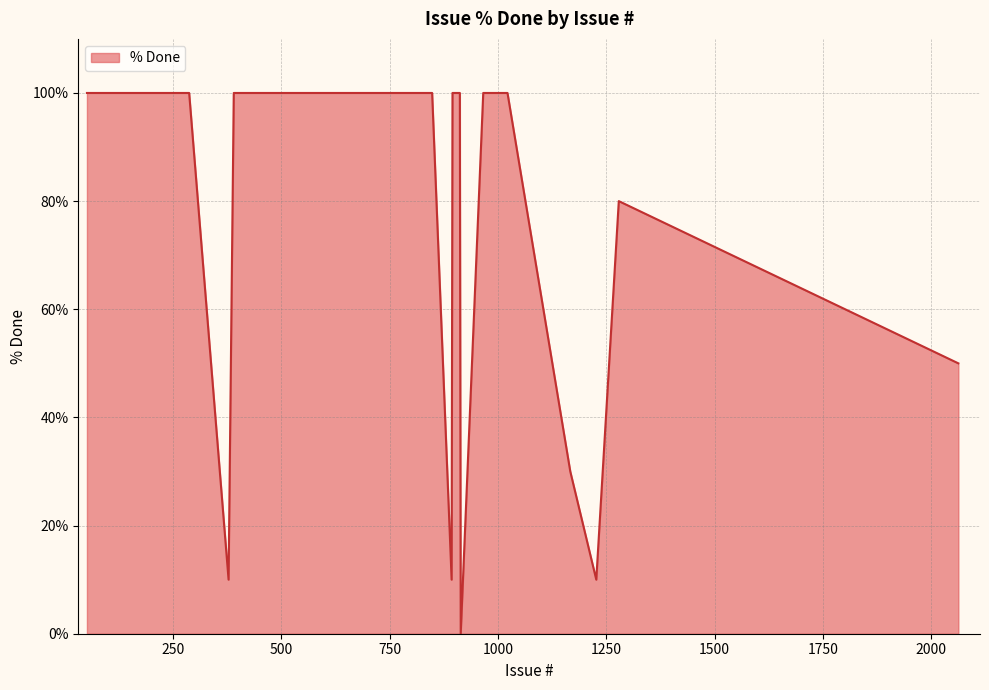

What is the difference between the maximum and minimum values?

100